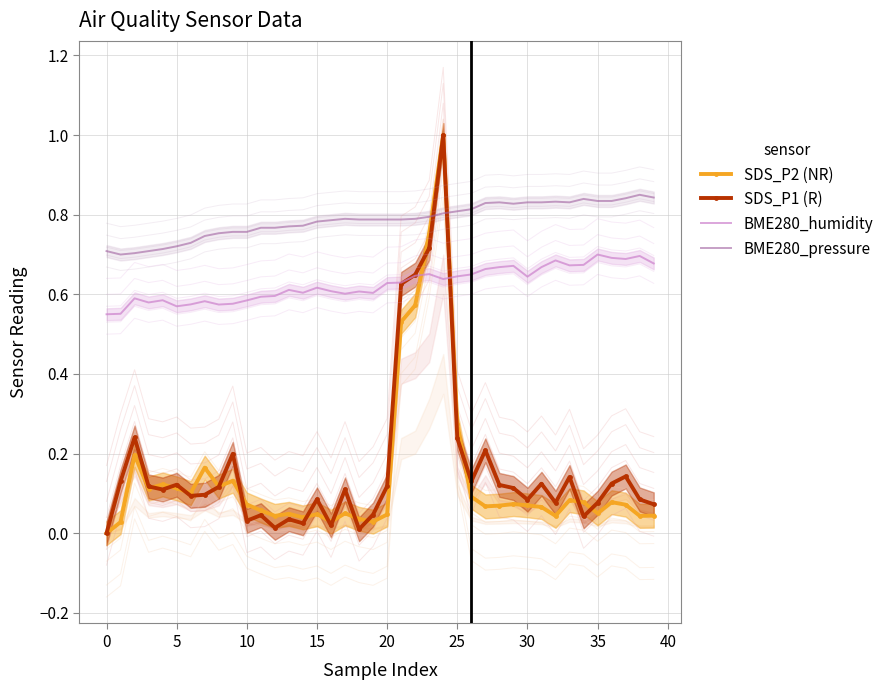

Which series has the largest total across all categories?

BME280_pressure